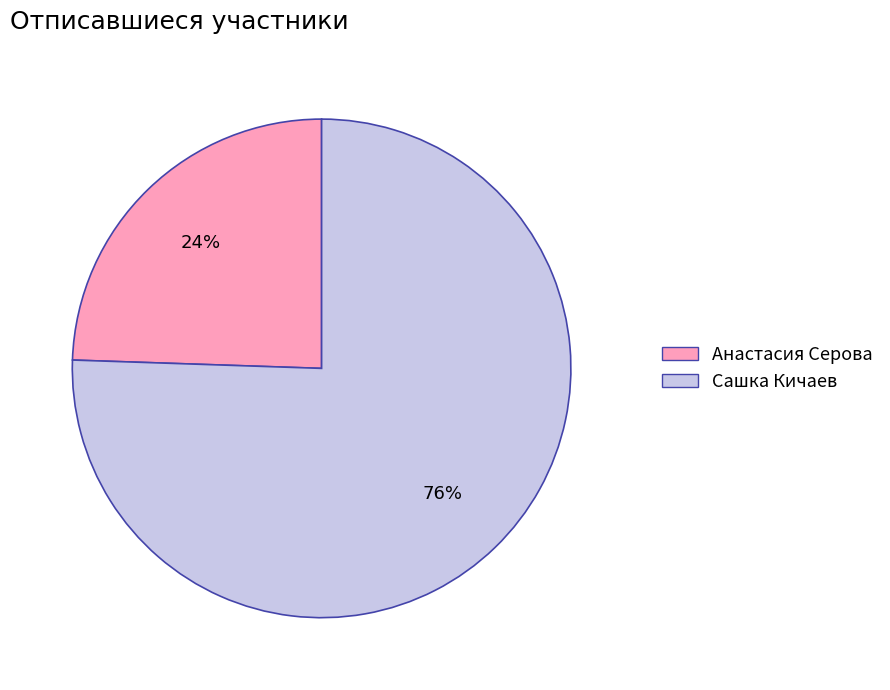

Which slice is the largest?

Сашка Кичаев